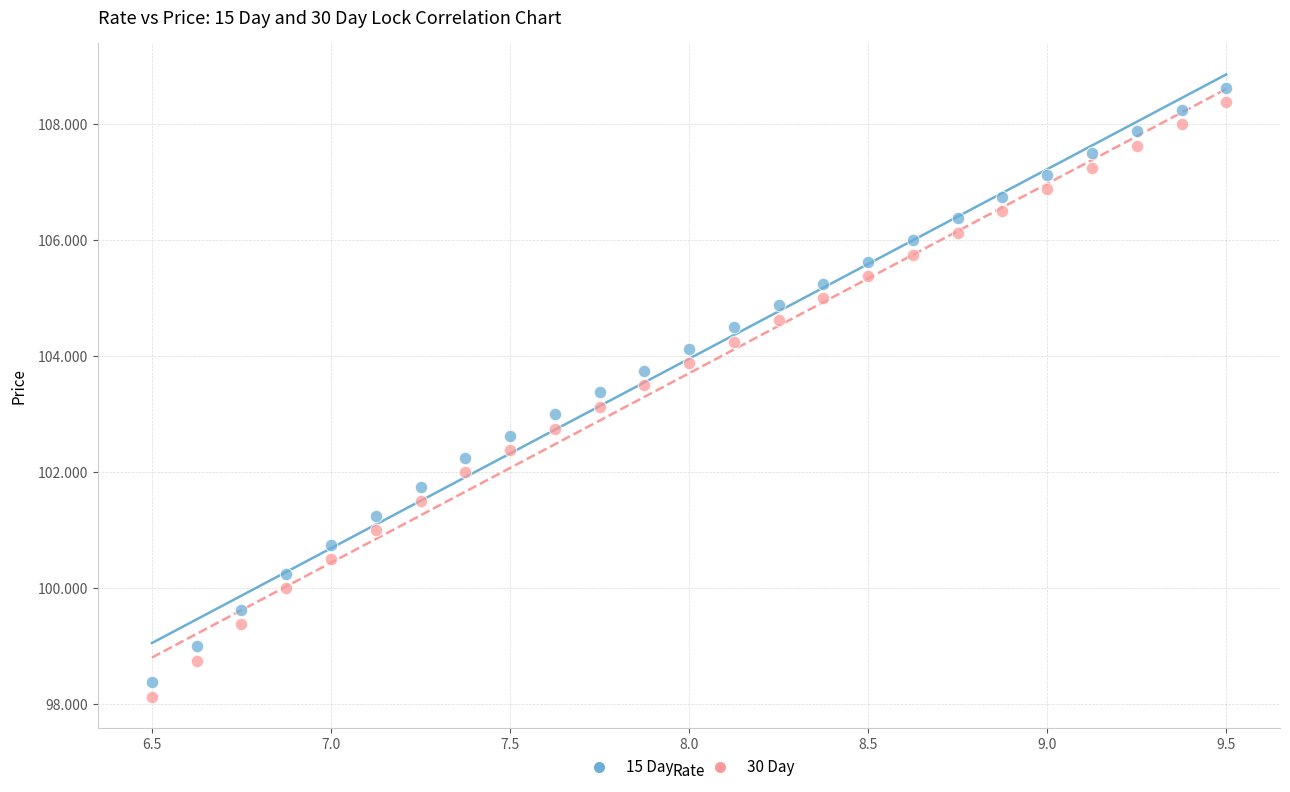

Which series reaches the minimum Y coordinate?

30 Day